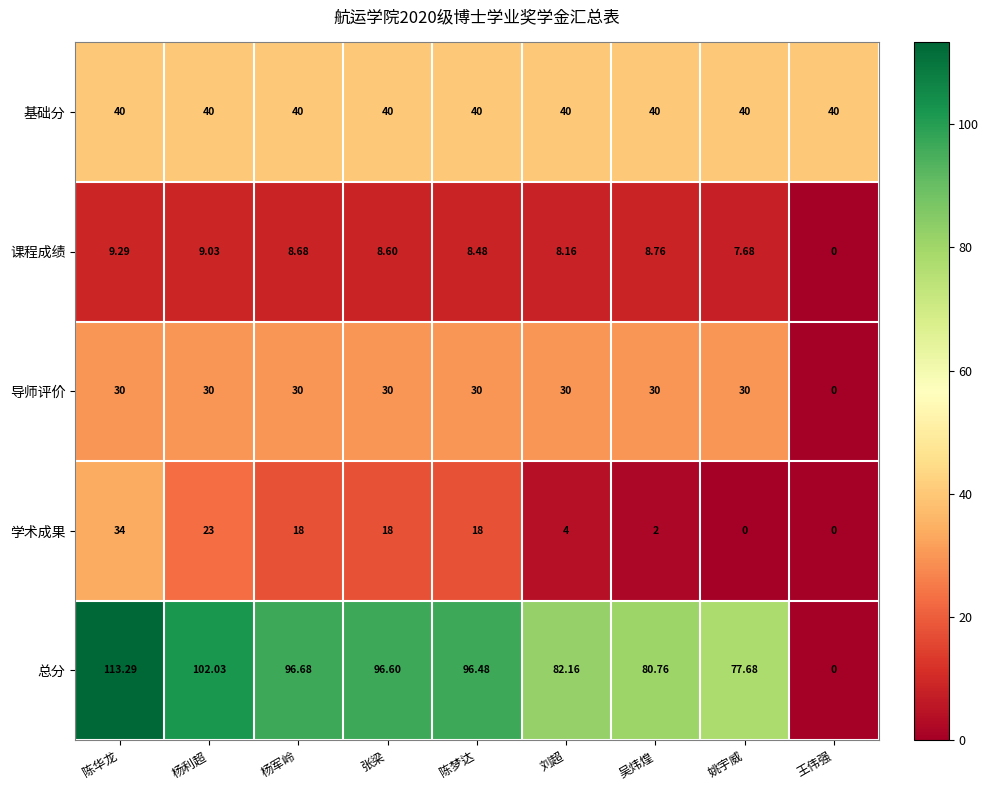

At which label does 学术成果 first exceed 18?

陈华龙